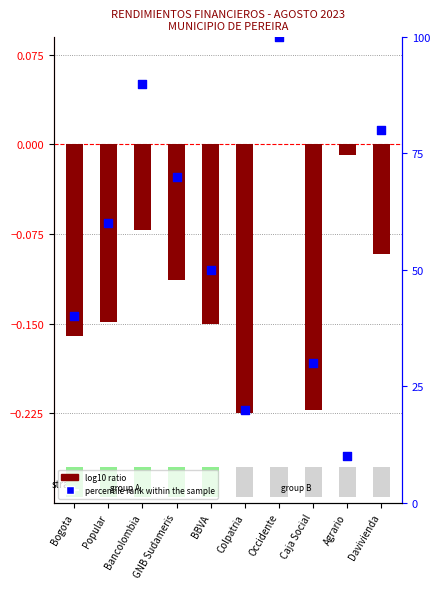

Which series contains the lowest Y value?

log10 ratio